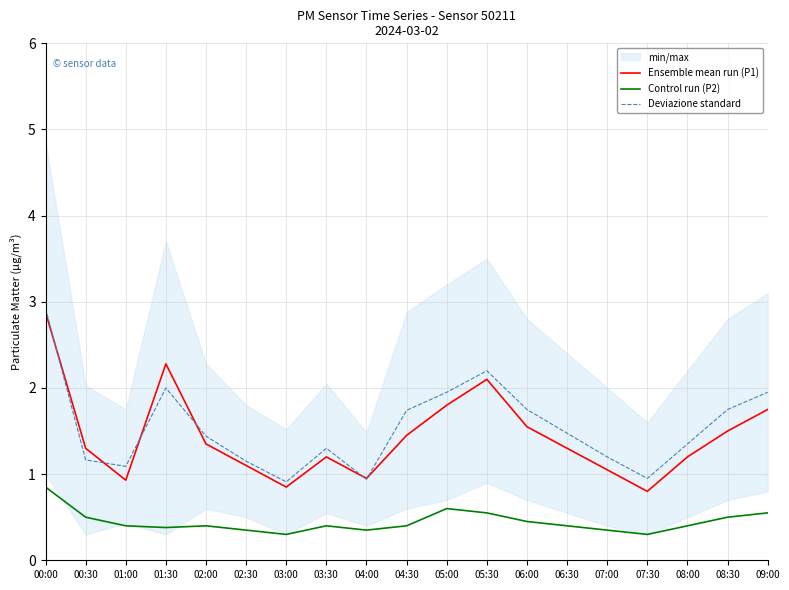

Reading left to right, extract all data points from this chart.

Ensemble mean run (P1): 2.9	1.3	0.9	2.3	1.4	1.1	0.8	1.2	0.9	1.4	1.8	2.1	1.6	1.3	1.1	0.8	1.2	1.5	1.8
Control run (P2): 0.8	0.5	0.4	0.4	0.4	0.3	0.3	0.4	0.3	0.4	0.6	0.6	0.5	0.4	0.3	0.3	0.4	0.5	0.6
Deviazione standard: 2.9	1.2	1.1	2.0	1.4	1.1	0.9	1.3	0.9	1.7	2.0	2.2	1.8	1.5	1.2	1.0	1.4	1.8	2.0